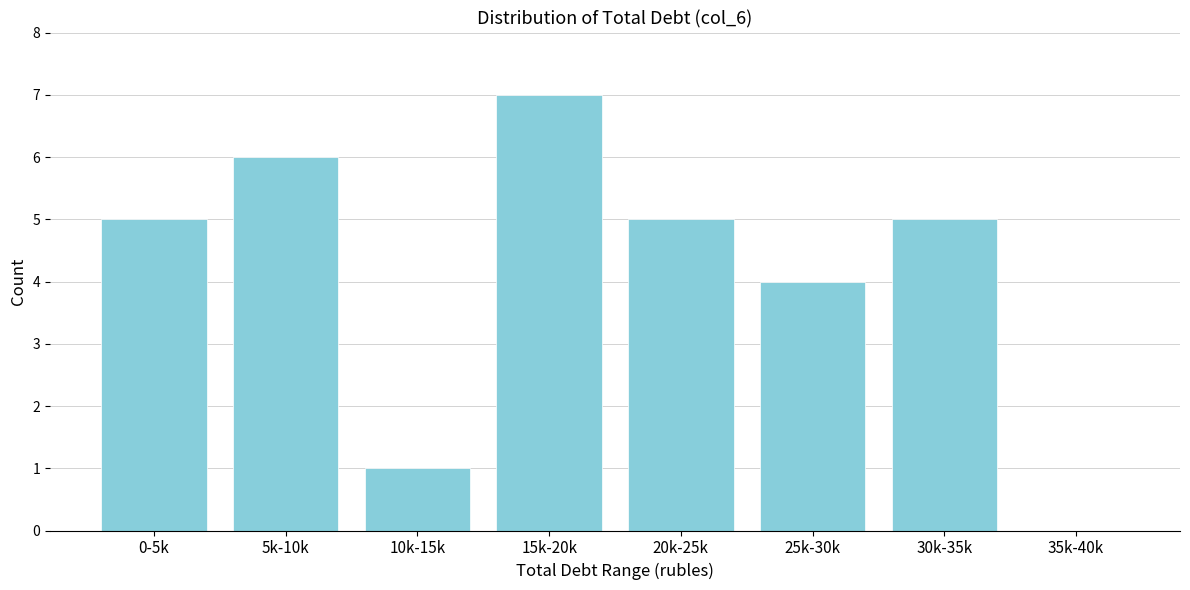

Reading left to right, list all the values displayed in this chart.

0-5k=5	5k-10k=6	10k-15k=1	15k-20k=7	20k-25k=5	25k-30k=4	30k-35k=5	35k-40k=0